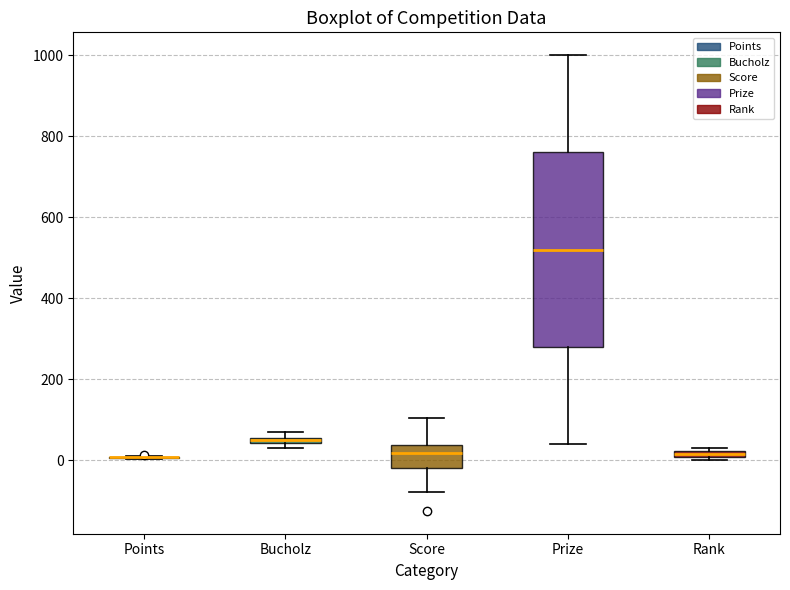

Where is the upper edge of the box for Bucholz on the y-axis? The values are not printed on the chart, so give them approximately, as read against the axis.

60